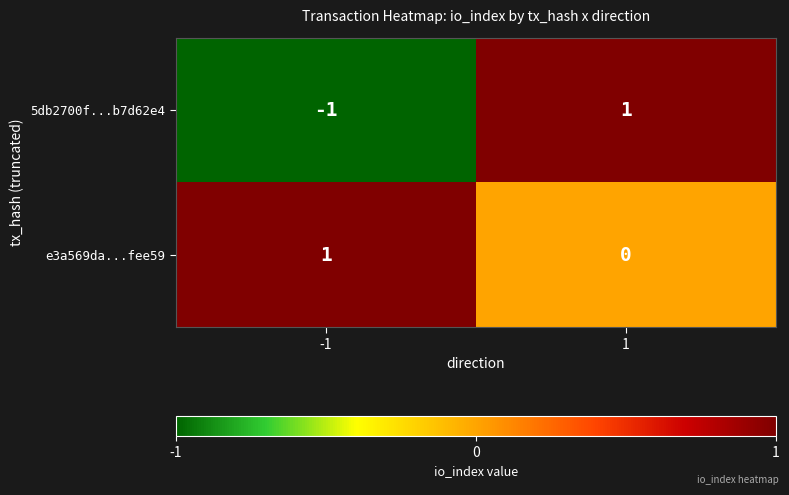

The 5db2700f...b7d62e4 series shows 0 at 1. True or false?

False